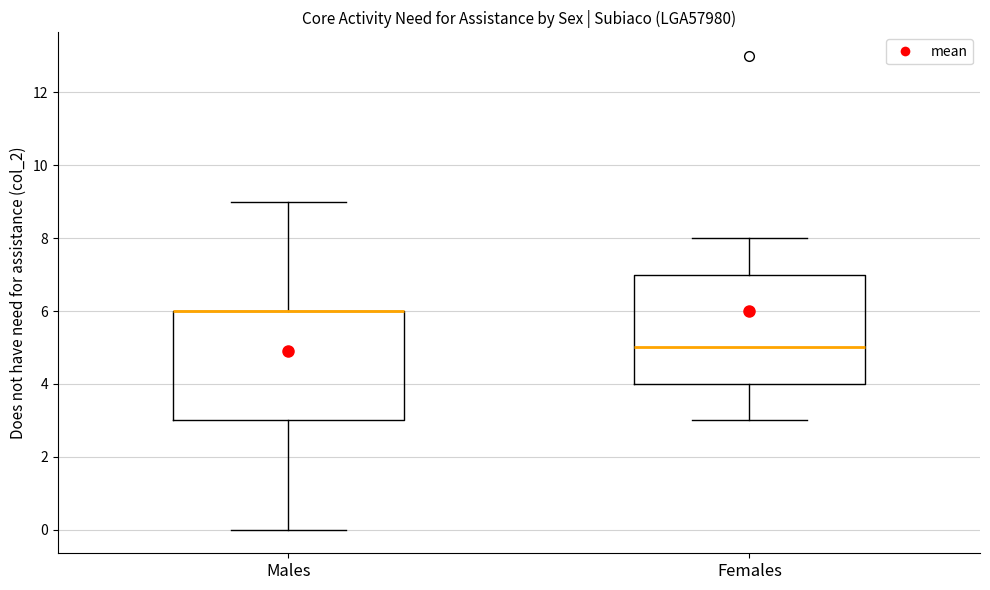

Reading left to right, transcribe this box plot: for each box, give where its median line is, the range the box spans, and where its two whiskers end, as read against the y-axis. The values are not printed on the chart, so give them approximately, as read against the axis.

Males: median 6 (drawn on the box's upper edge), box 3 to 6, whiskers 0 to 9
Females: median 5, box 4 to 7, whiskers 3 to 8